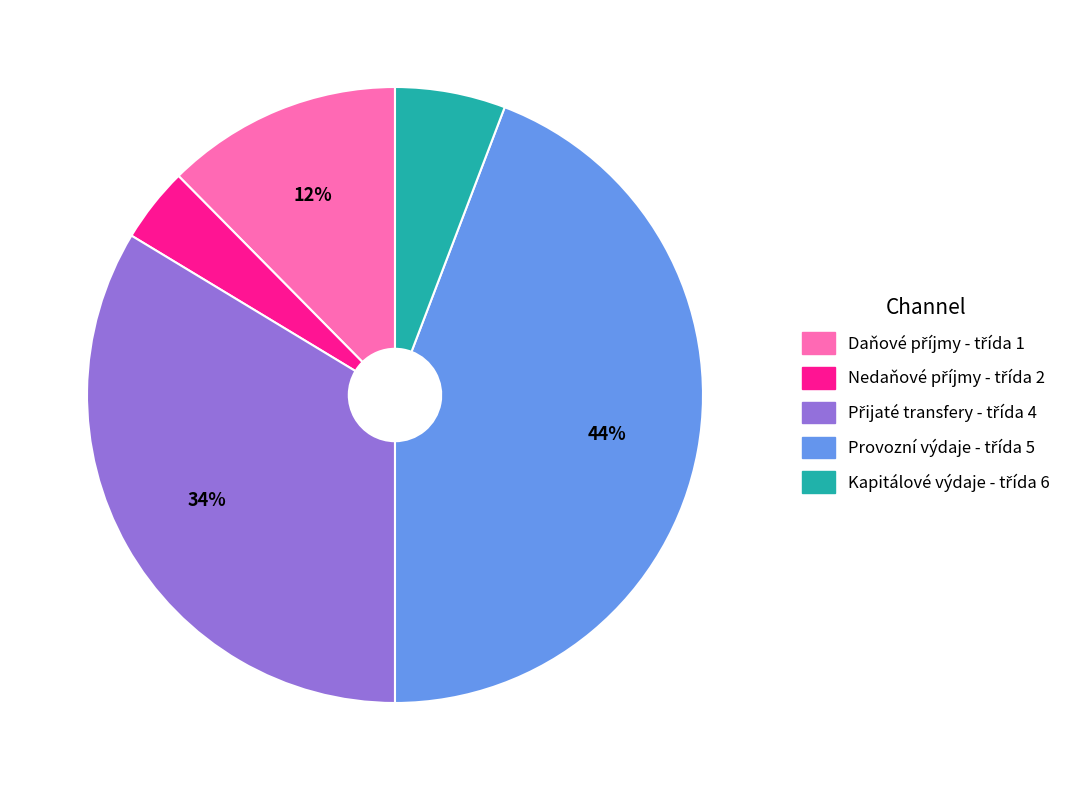

Is there any slice that represents more than half of the pie?

No